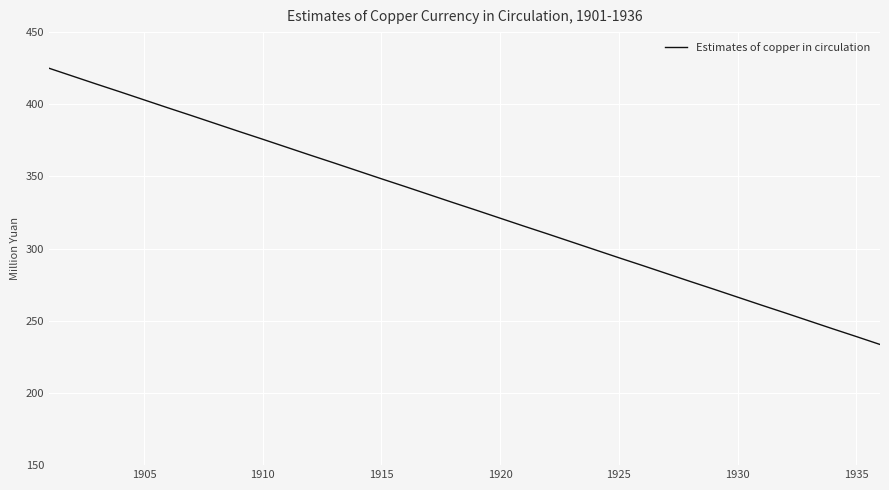

What is the difference between the maximum and minimum values?

191.4